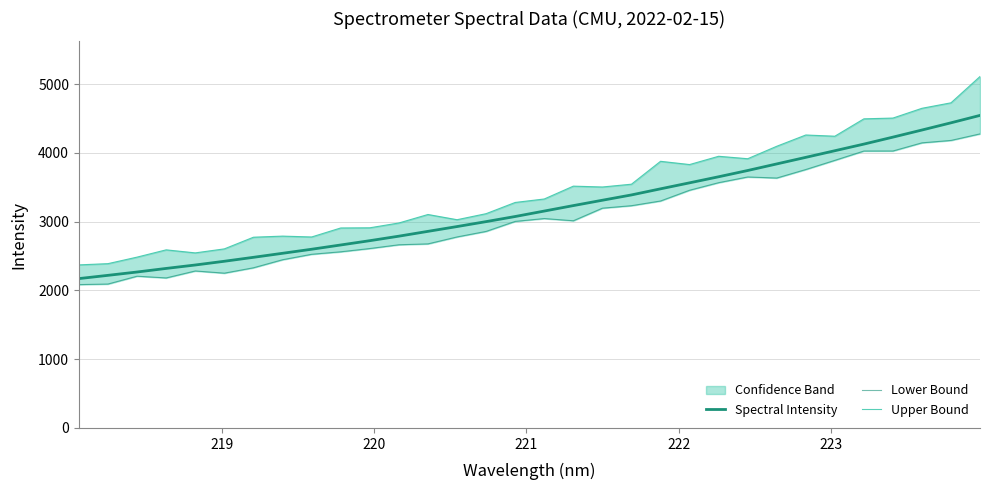

True or false: Lower Bound and Spectral Intensity cross at least once.

False